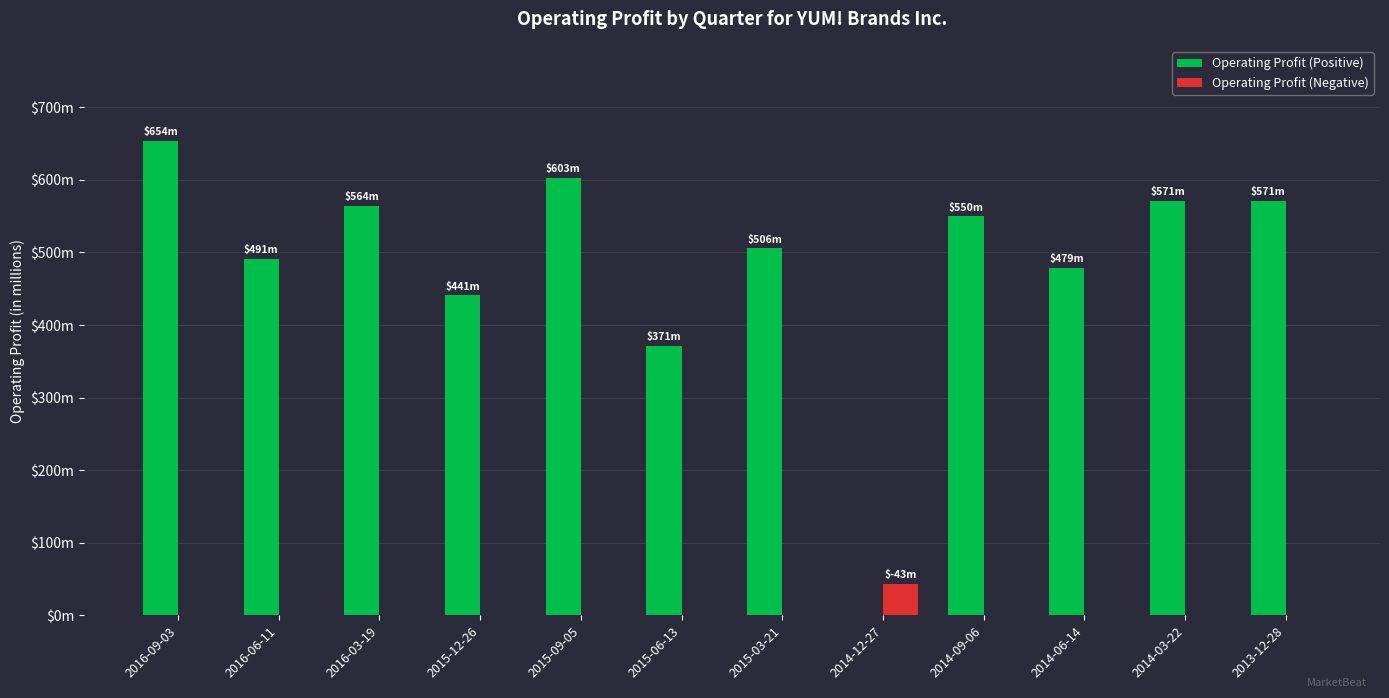

What are all the series names shown in the legend?

Operating Profit (Positive), Operating Profit (Negative)